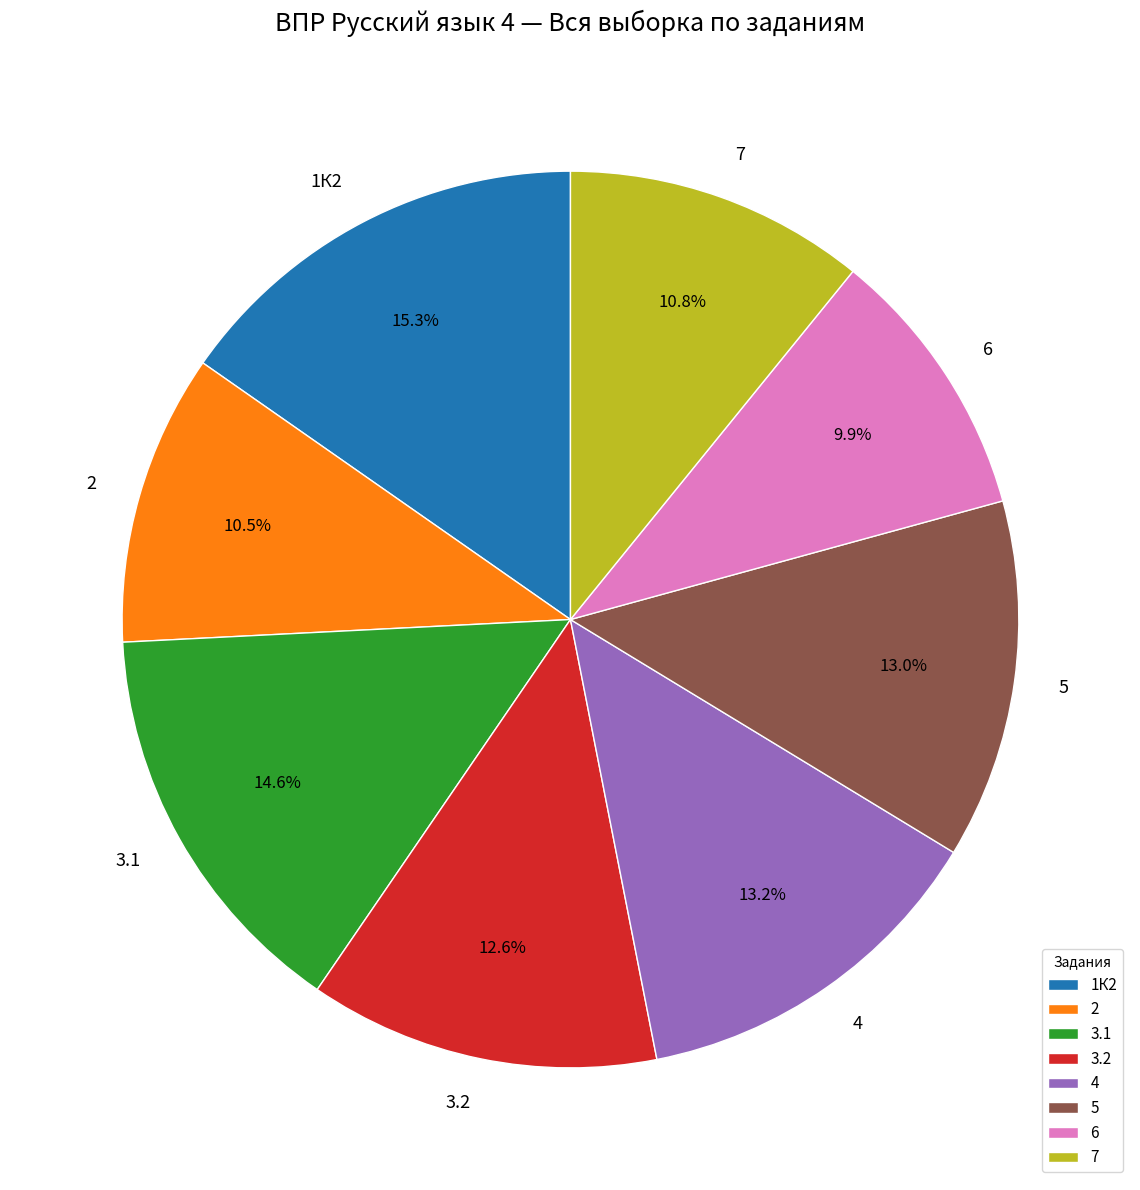

What is the largest slice in the pie chart?

1К2